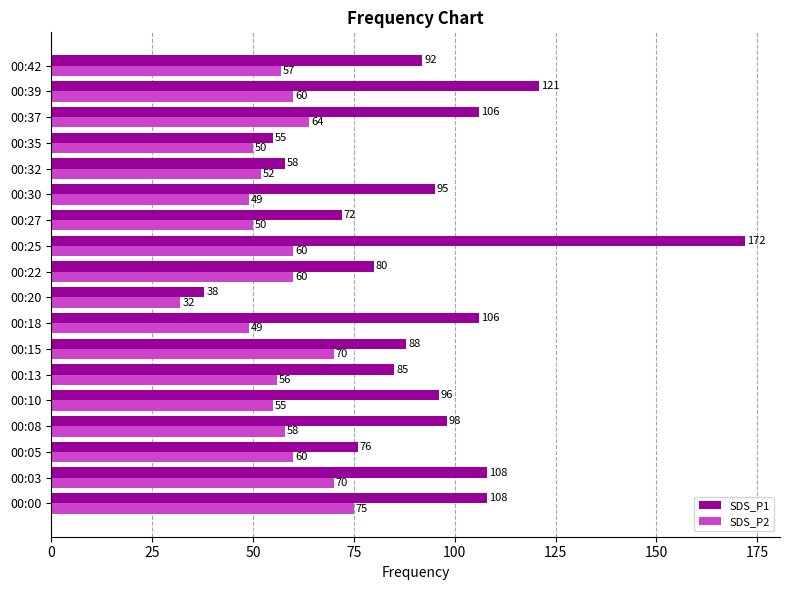

Which series has the largest total across all categories?

SDS_P1